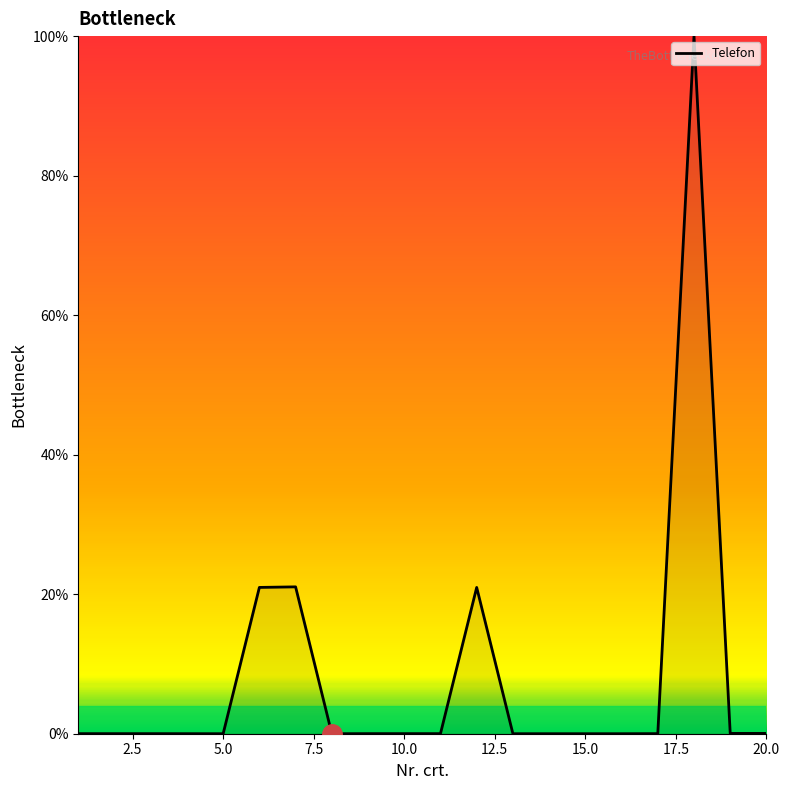

What is the greatest value displayed?

100.0